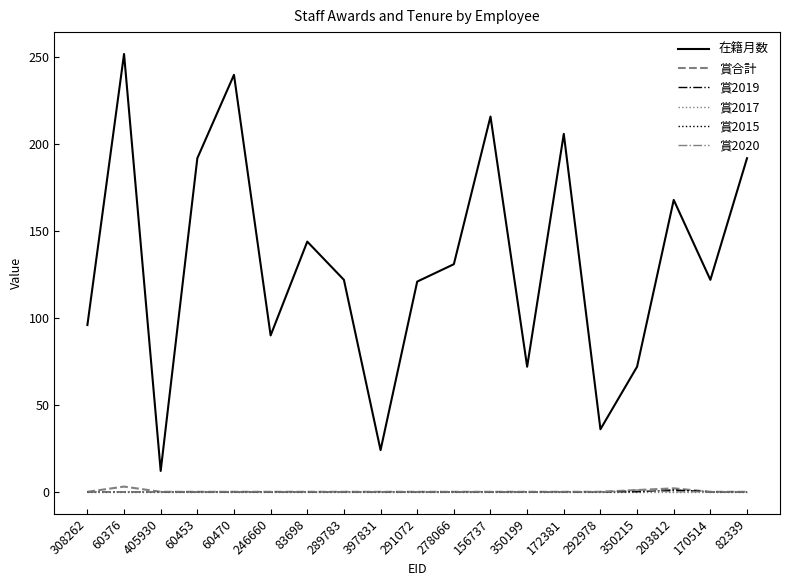

Does the chart have visible grid lines?

No